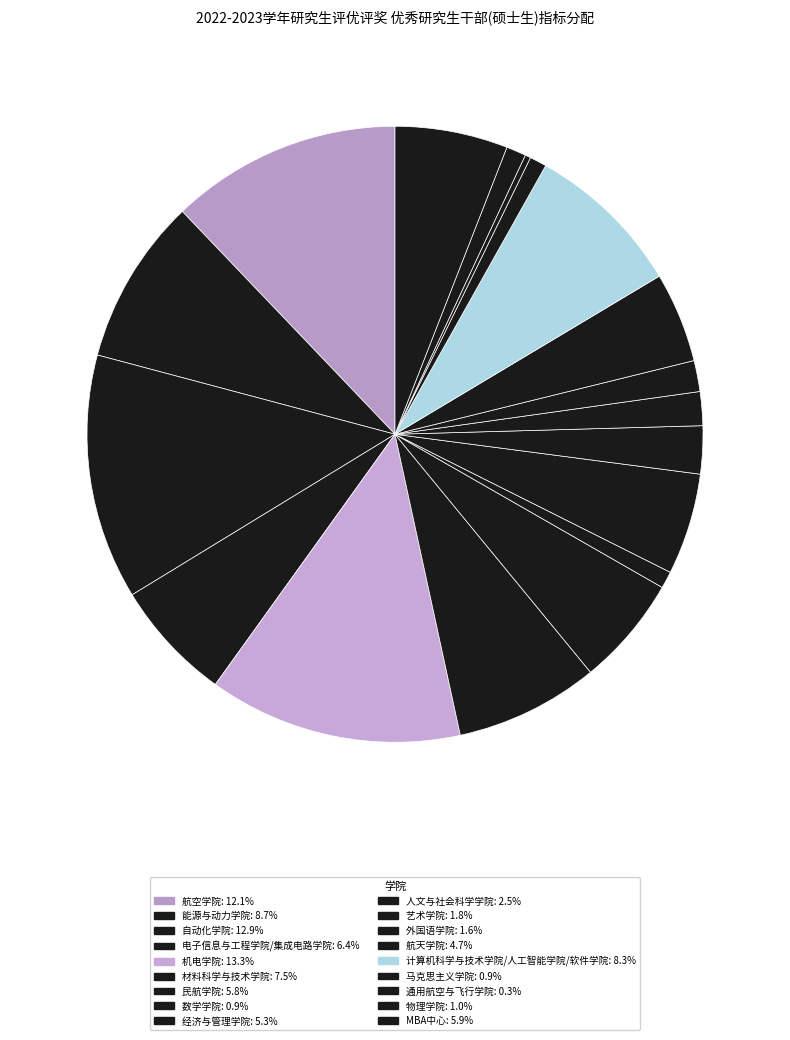

What percentage do 航空学院 and 艺术学院 together represent?

13.9%